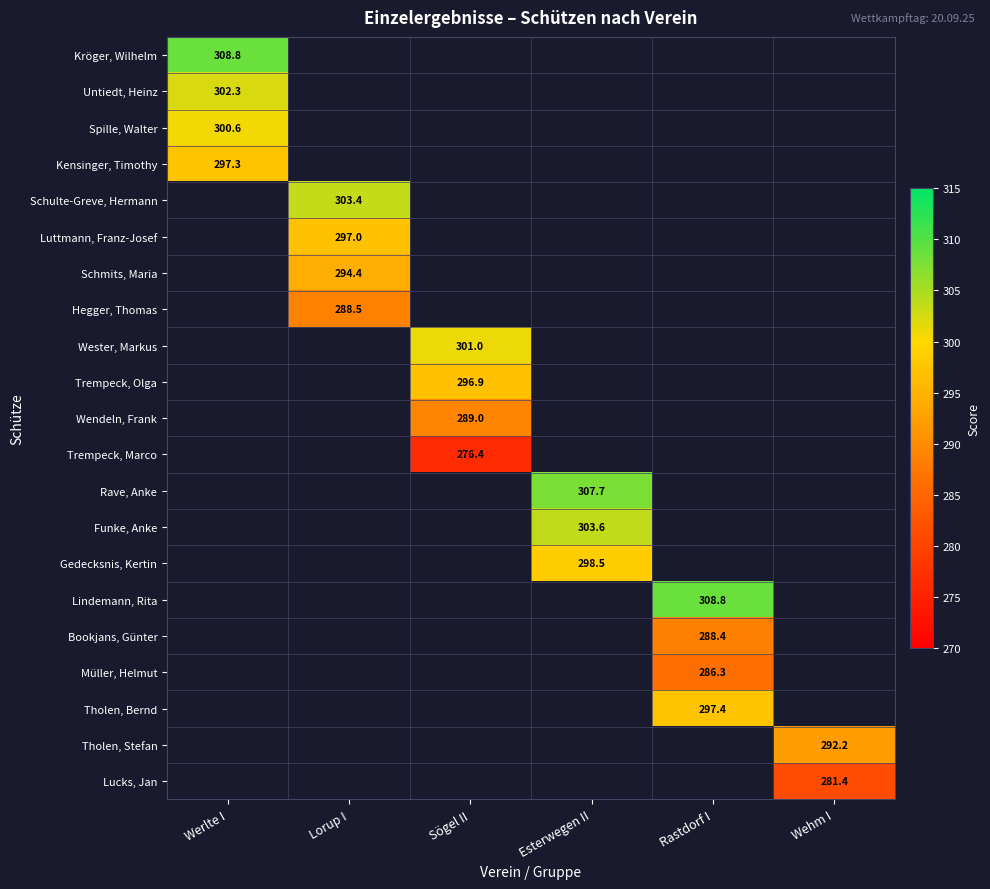

At how many categories does at least one series exceed 307?

3